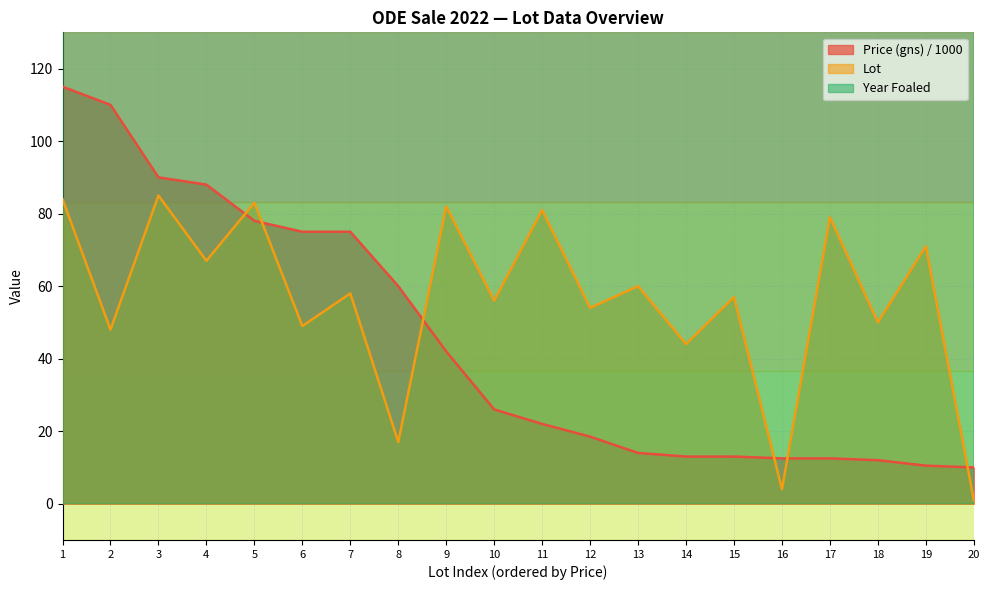

What is the difference between the maximum and minimum values in the Lot series?

84.0